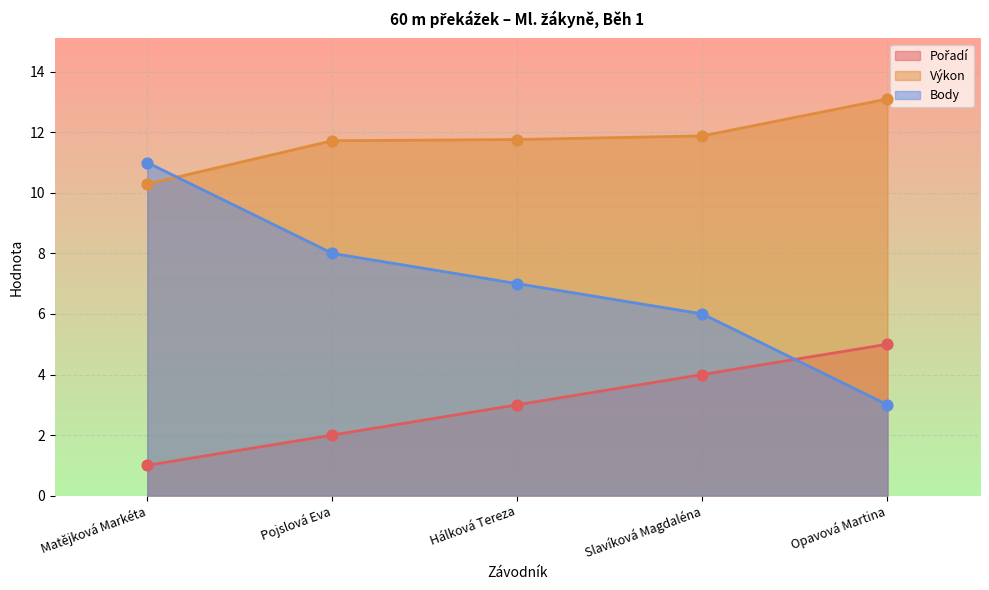

At how many categories does at least one series exceed 11?

4